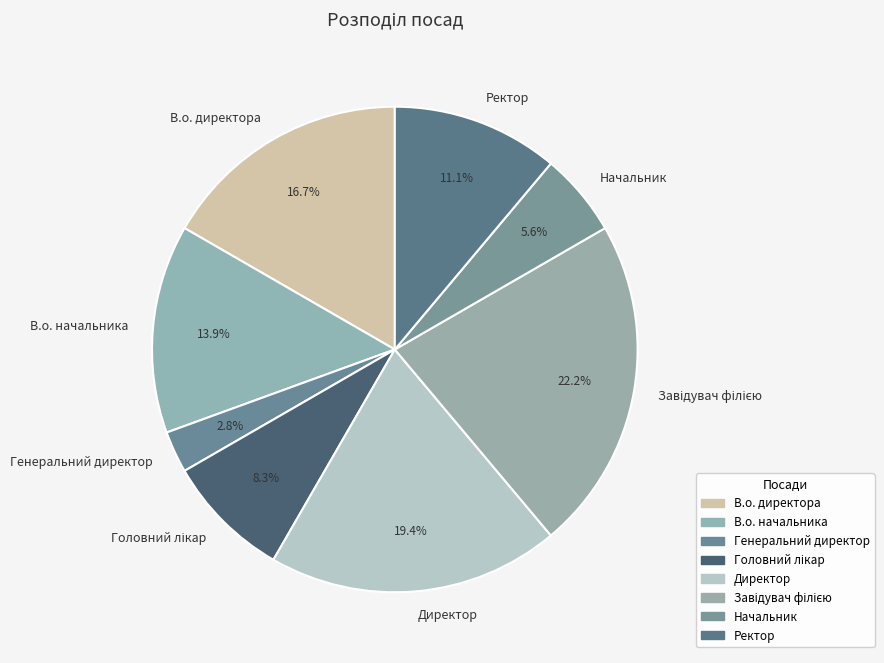

What portion of the pie excludes В.о. начальника?

86.1%